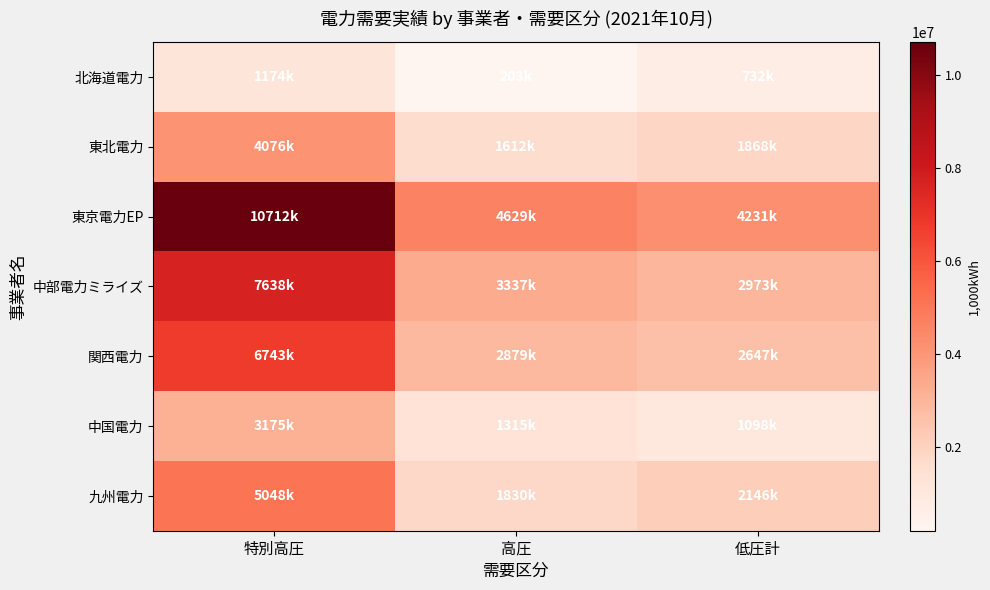

Between 低圧計 and 特別高圧, which is larger?

特別高圧